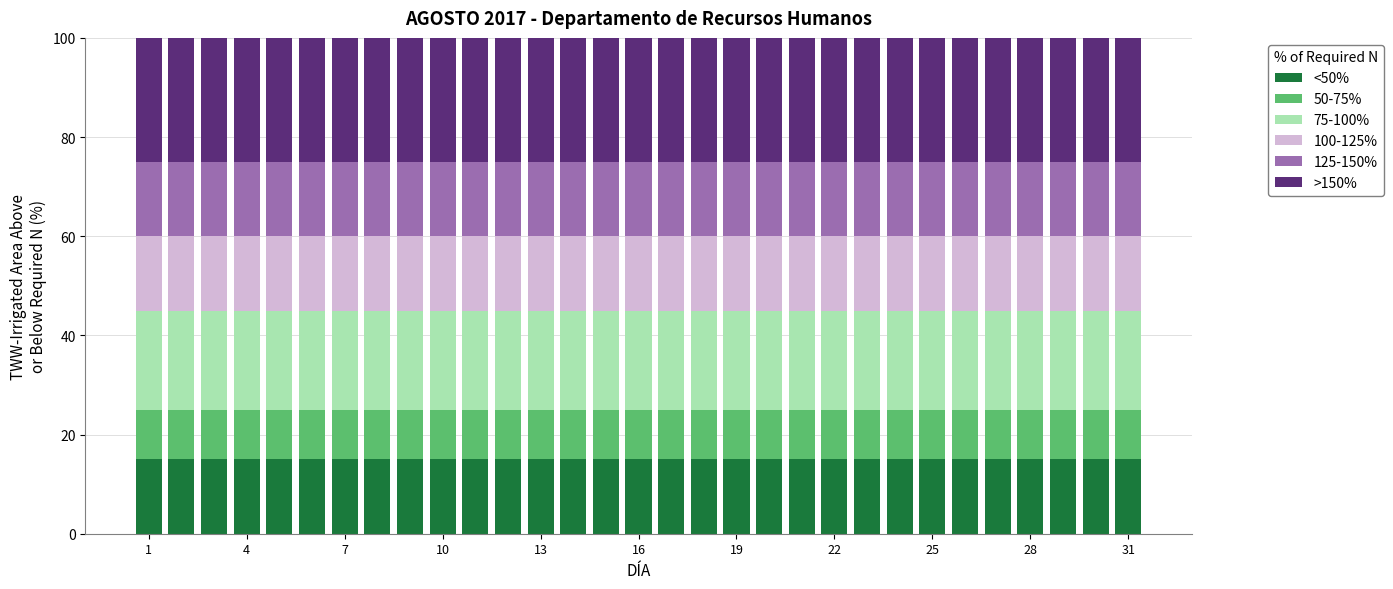

What is the maximum value for <50%?

15